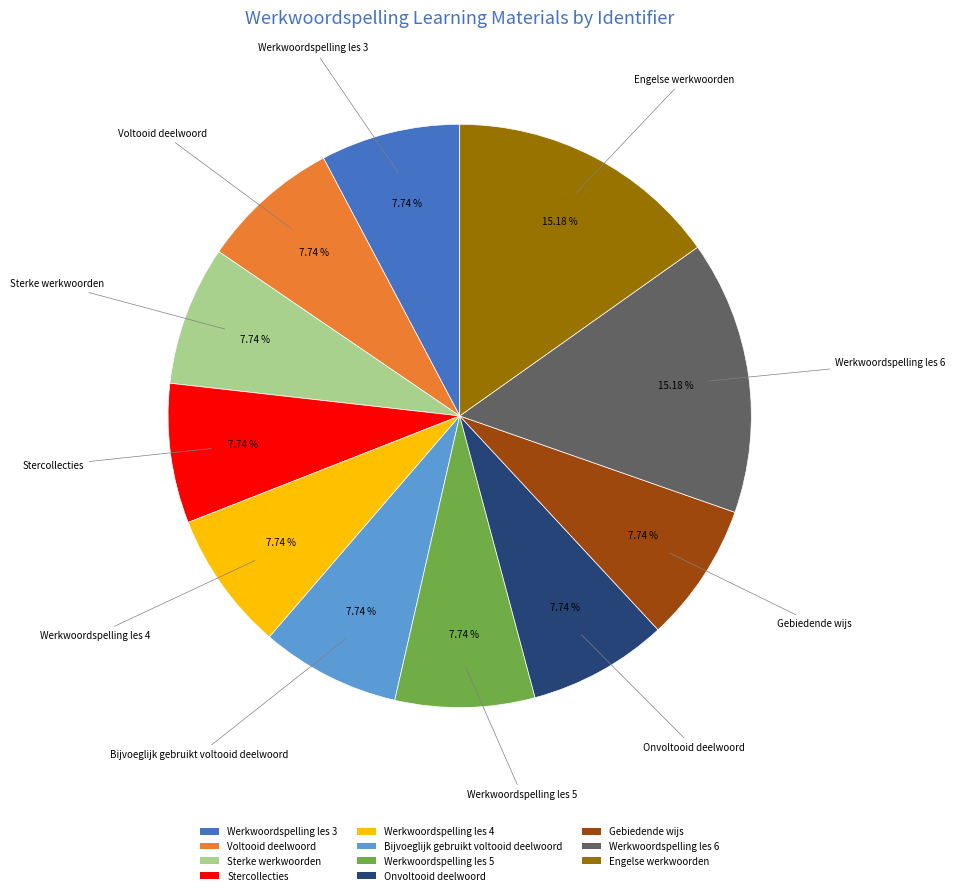

To the nearest percent, what portion does Onvoltooid deelwoord represent?

8%